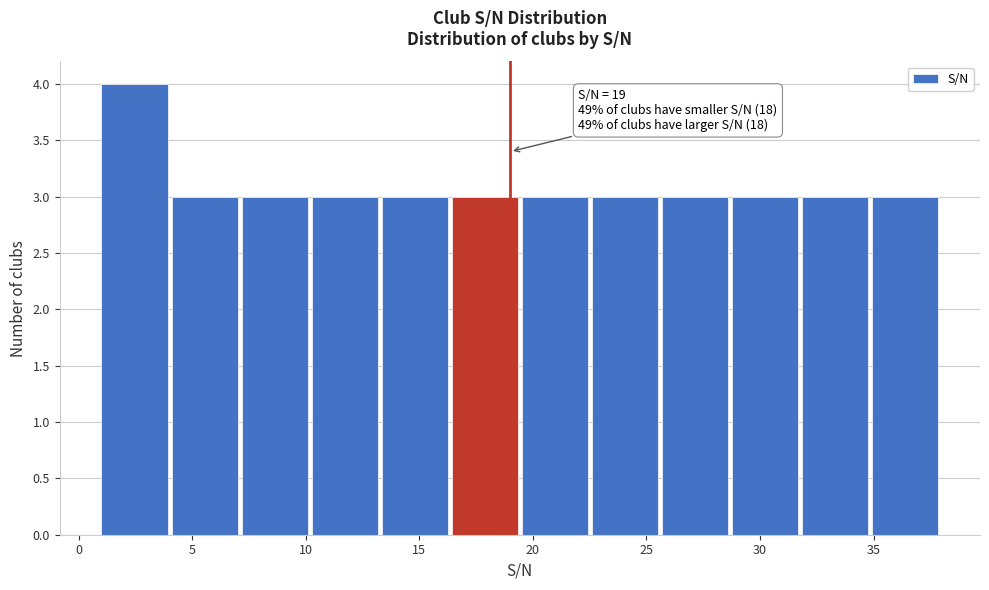

Over which range of the x-axis is the bar tallest?

1.0 to 4.0